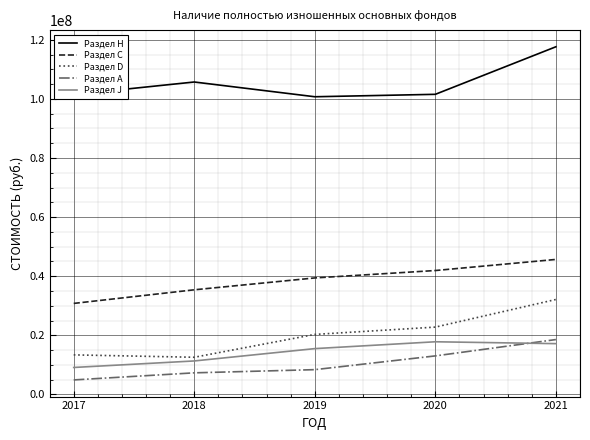

List the labels in order of Раздел А value, smallest first.

2017, 2018, 2019, 2020, 2021